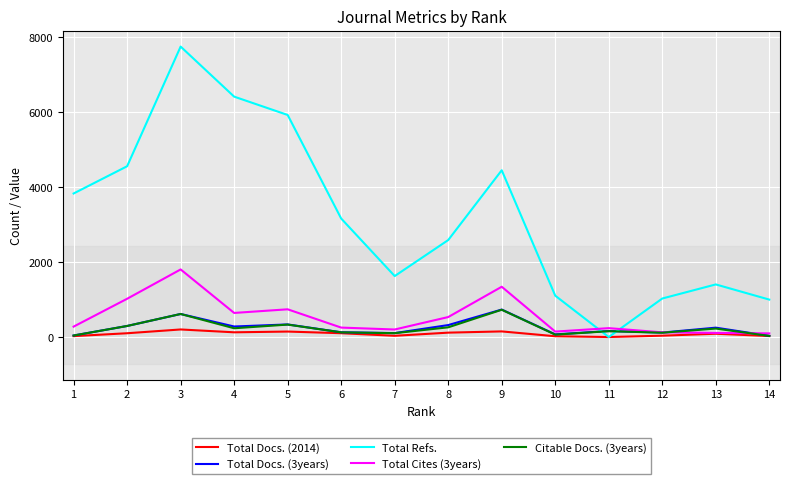

What are all the series names shown in the legend?

Total Docs. (2014), Total Docs. (3years), Total Refs., Total Cites (3years), Citable Docs. (3years)